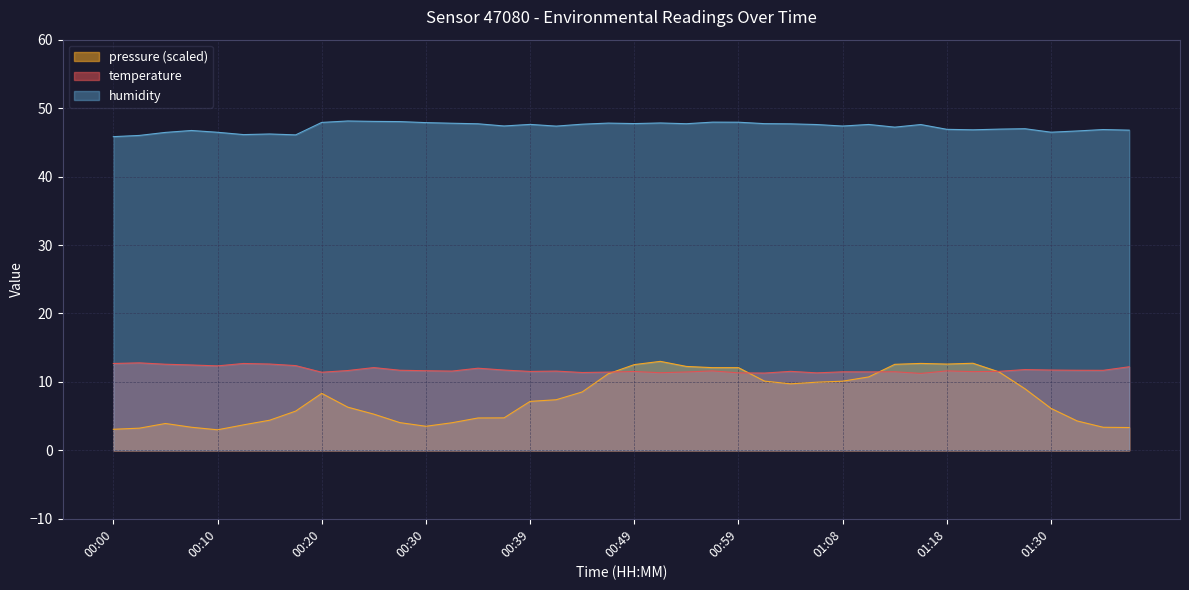

What is the total value across all series at 00:49?

71.8